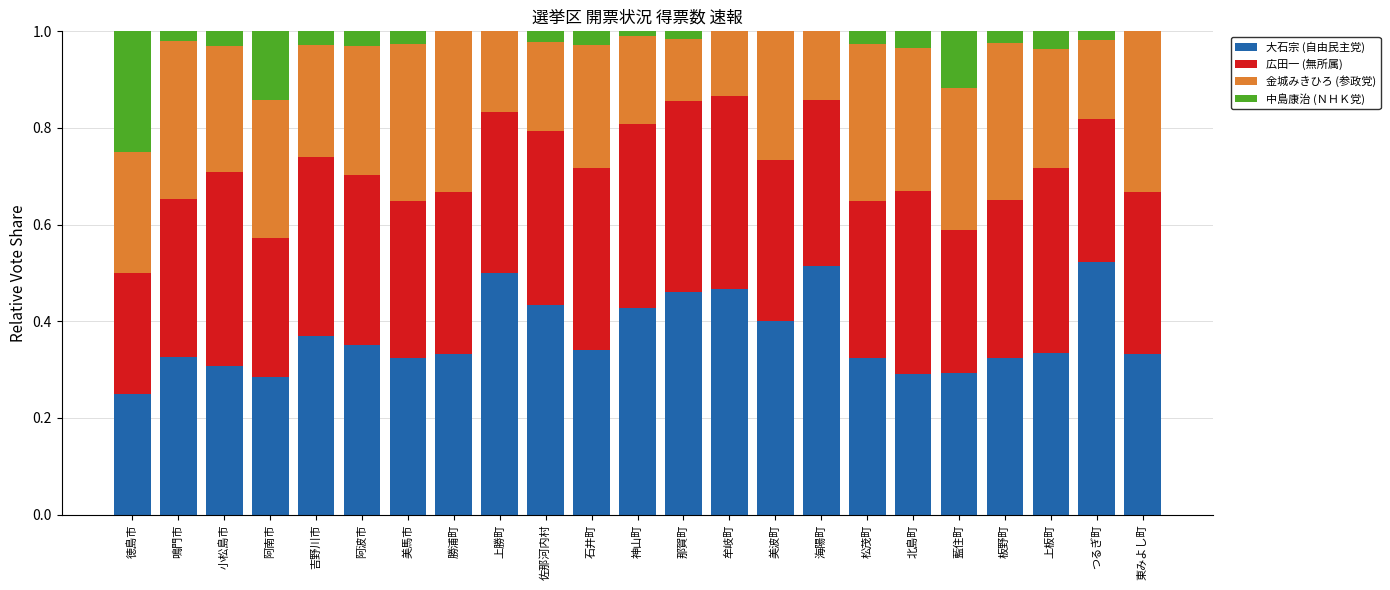

What is the total value across all series at 吉野川市?

1.0